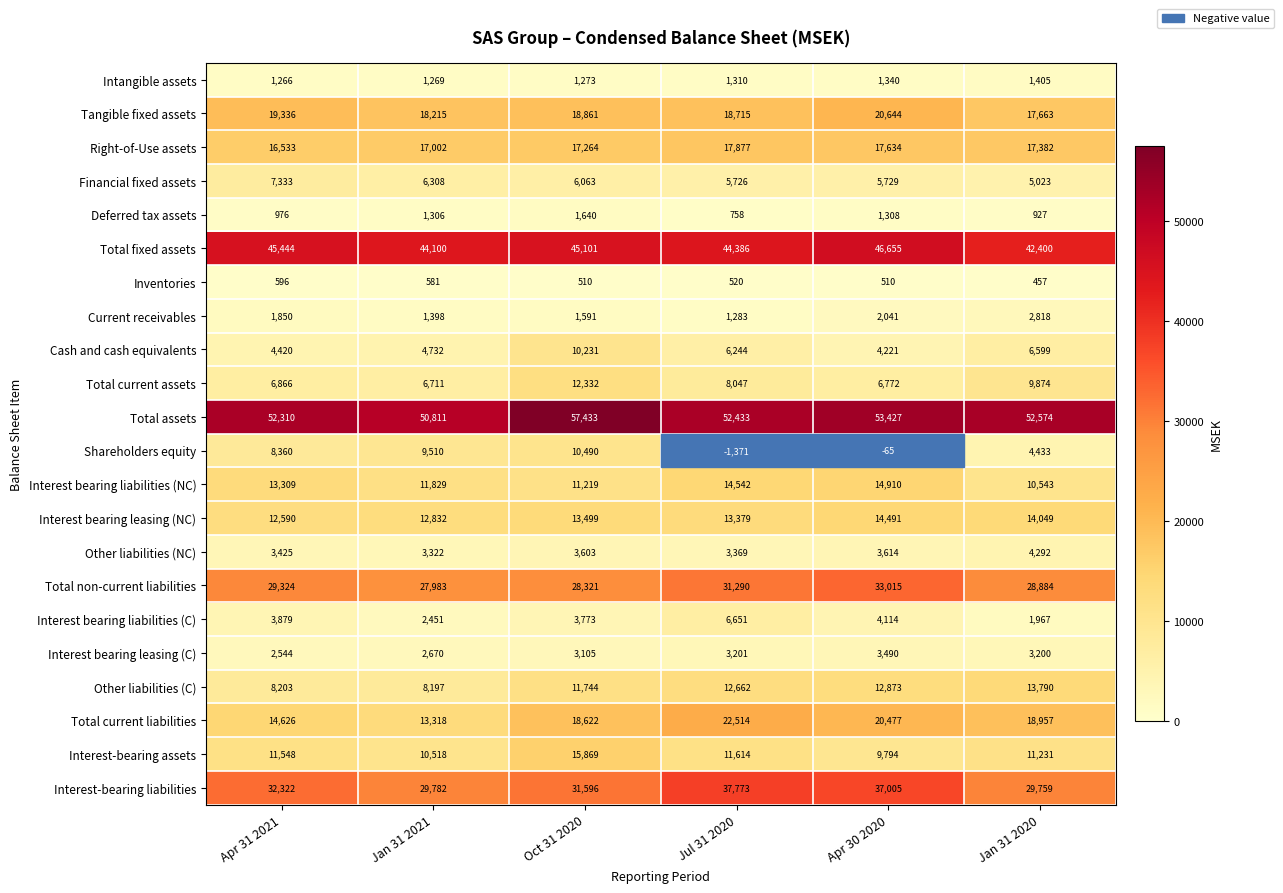

Which category has the lowest value across all series?

Jul 31 2020